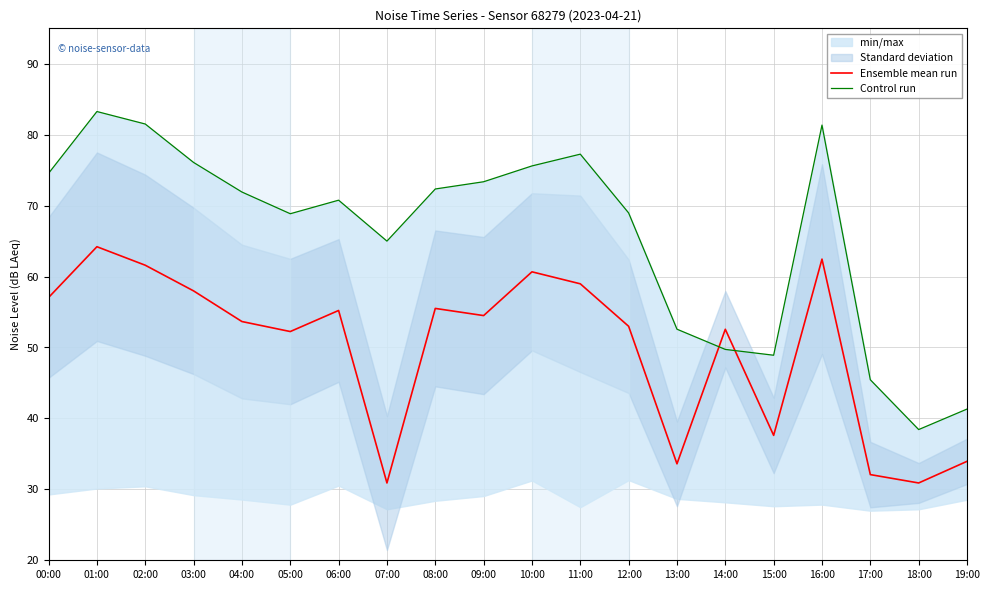

What is the label of the 1st point from the left?

00:00